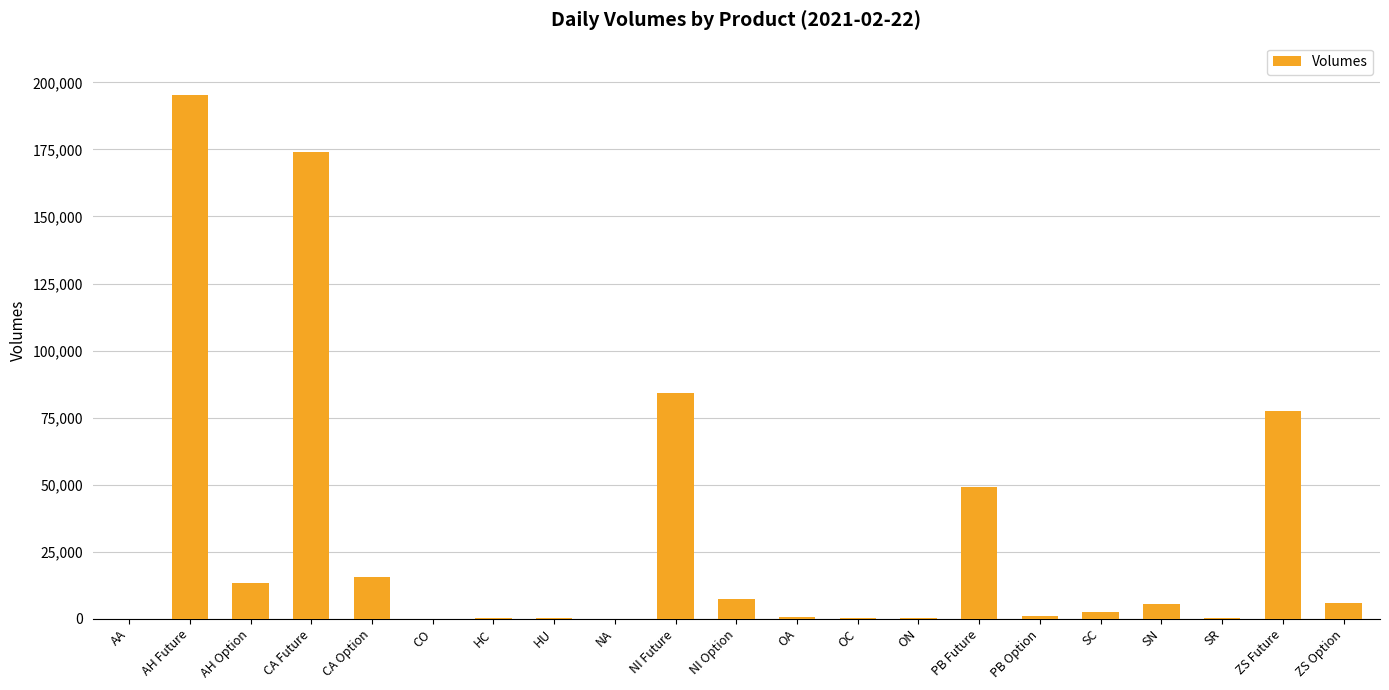

What is the difference between the values at AH Option and CA Future?

160837